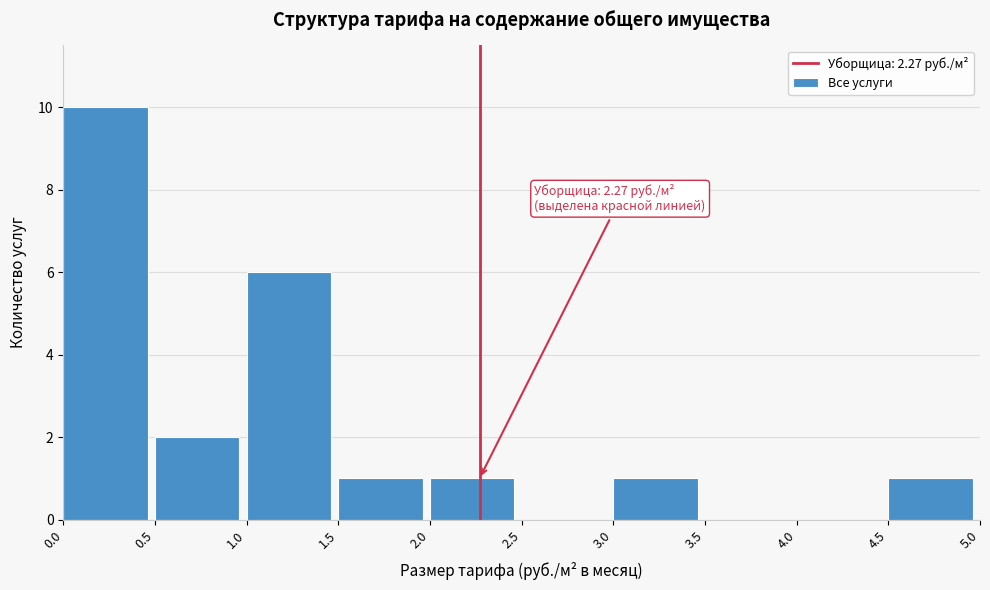

Over which range of the x-axis is the bar tallest?

0.0 to 0.5